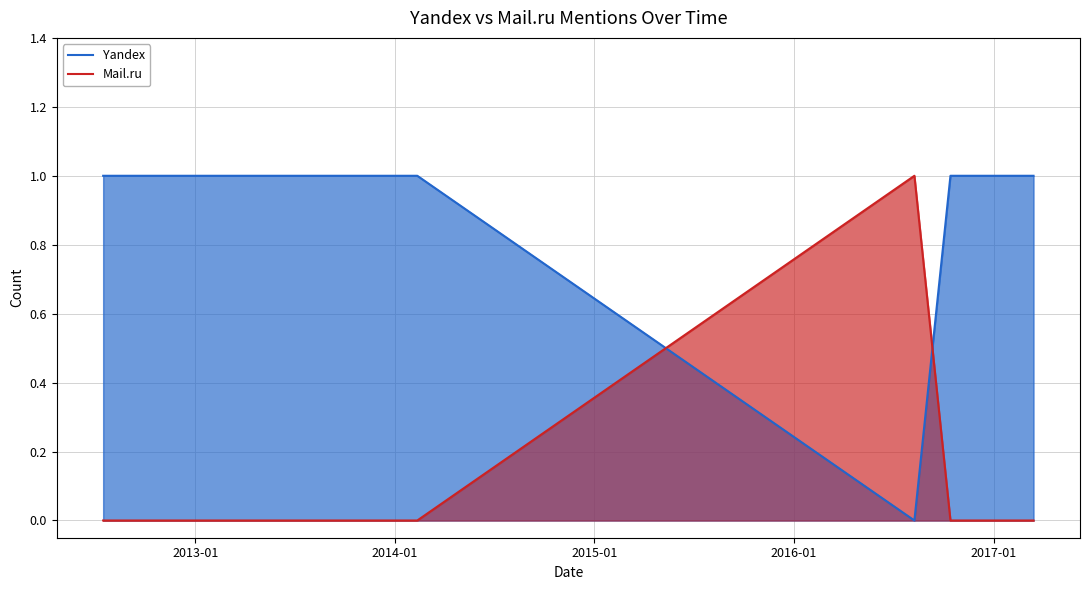

Does the chart have visible grid lines?

Yes